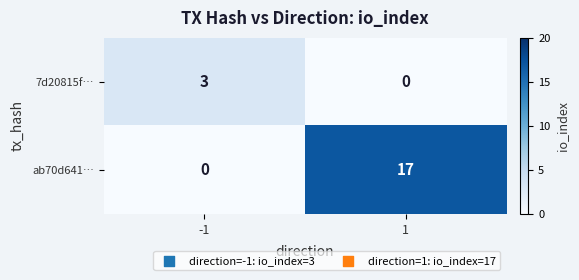

What is the spread (max minus min) of values at -1?

3